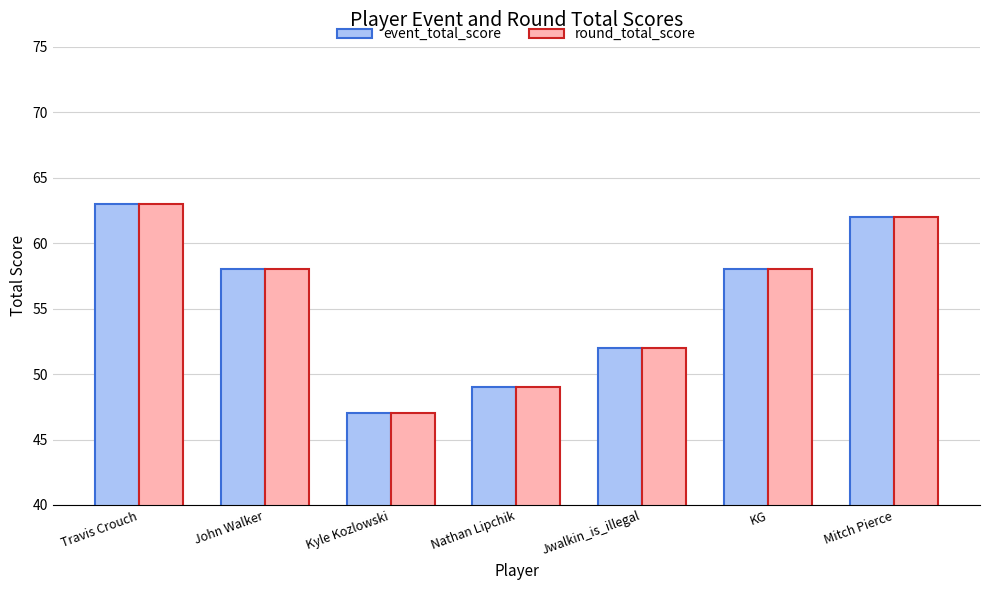

At which category is the sum across all series the highest?

Travis Crouch